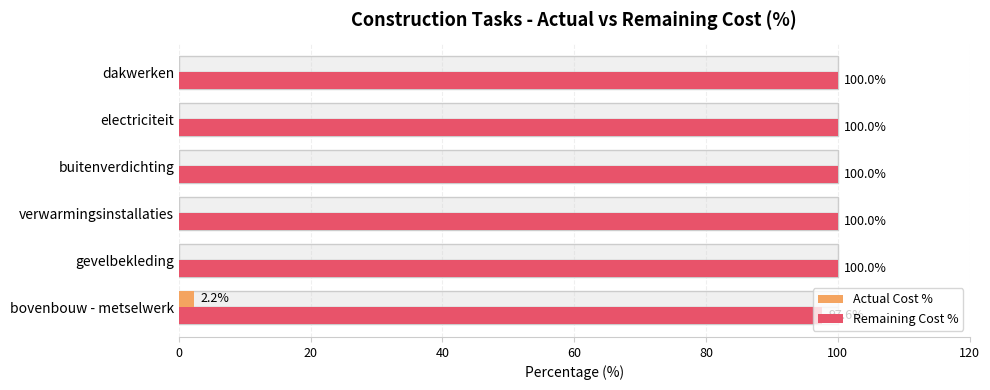

Reading left to right, extract all data points from this chart.

Actual Cost %: 2.2	0.0	0.0	0.0	0.0	0.0
Remaining Cost %: 97.6	100.0	100.0	100.0	100.0	100.0